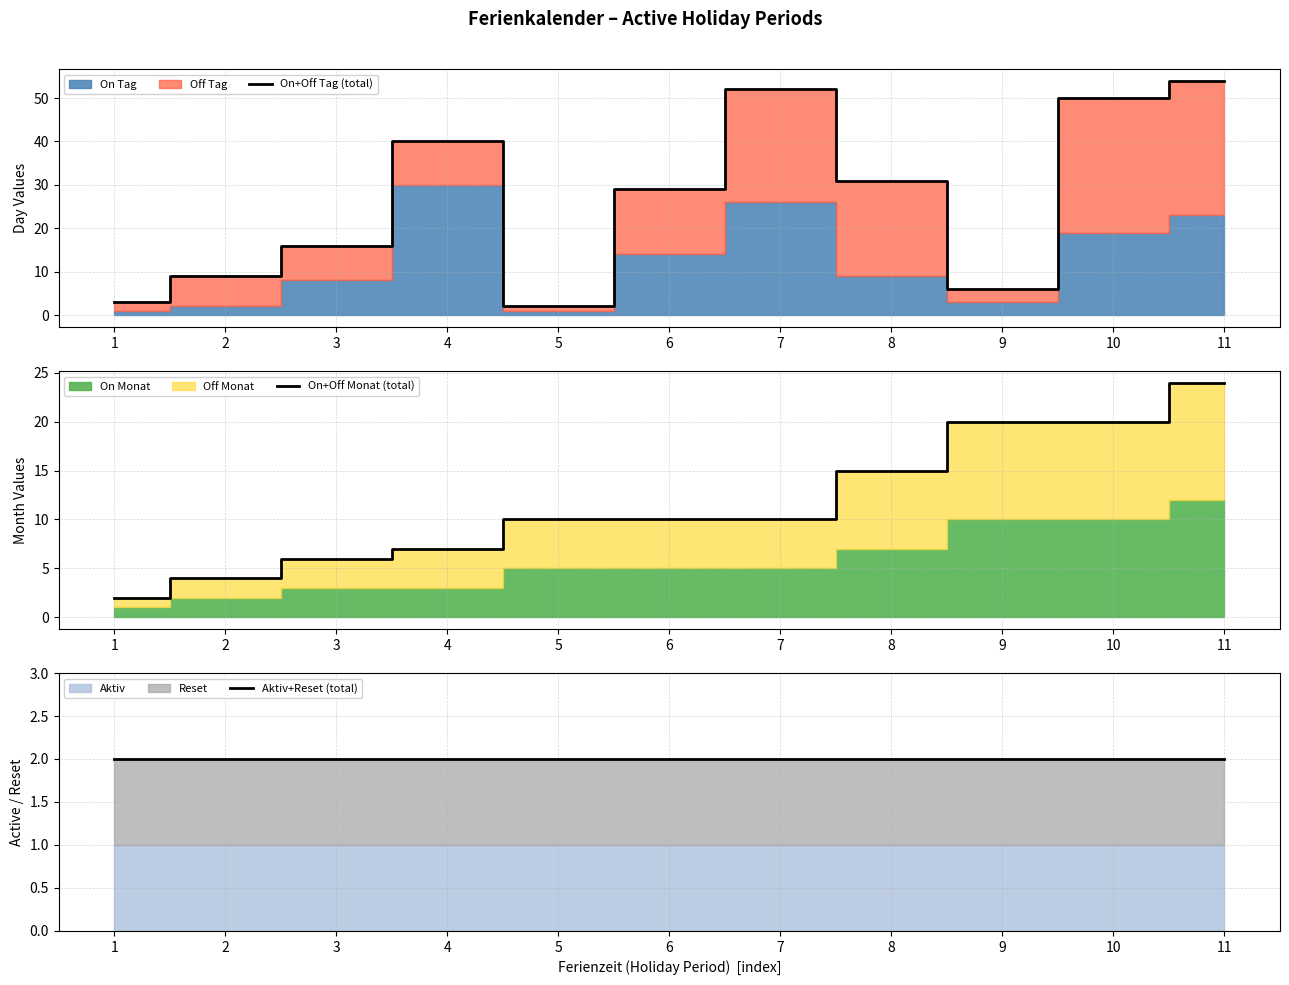

Which category has the highest value across all series?

11